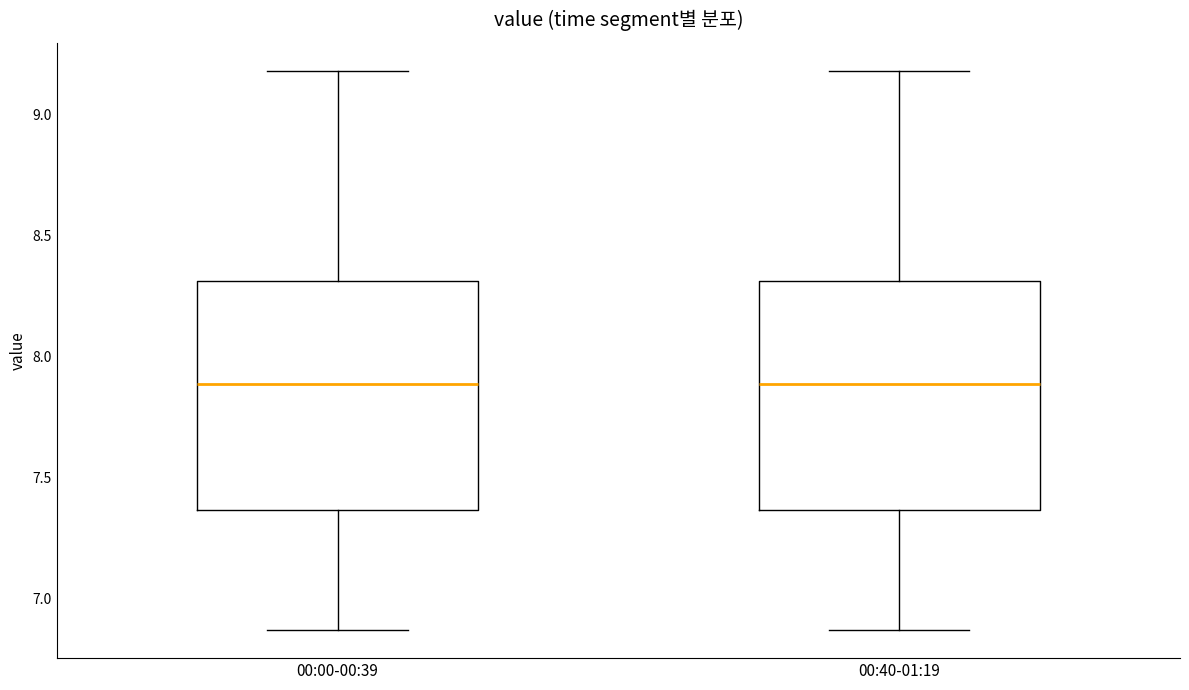

Reading left to right, transcribe this box plot: for each box, give where its median line is, the range the box spans, and where its two whiskers end, as read against the y-axis. The values are not printed on the chart, so give them approximately, as read against the axis.

00:00-00:39: median 7.90, box 7.35 to 8.30, whiskers 6.85 to 9.20
00:40-01:19: median 7.90, box 7.35 to 8.30, whiskers 6.85 to 9.20